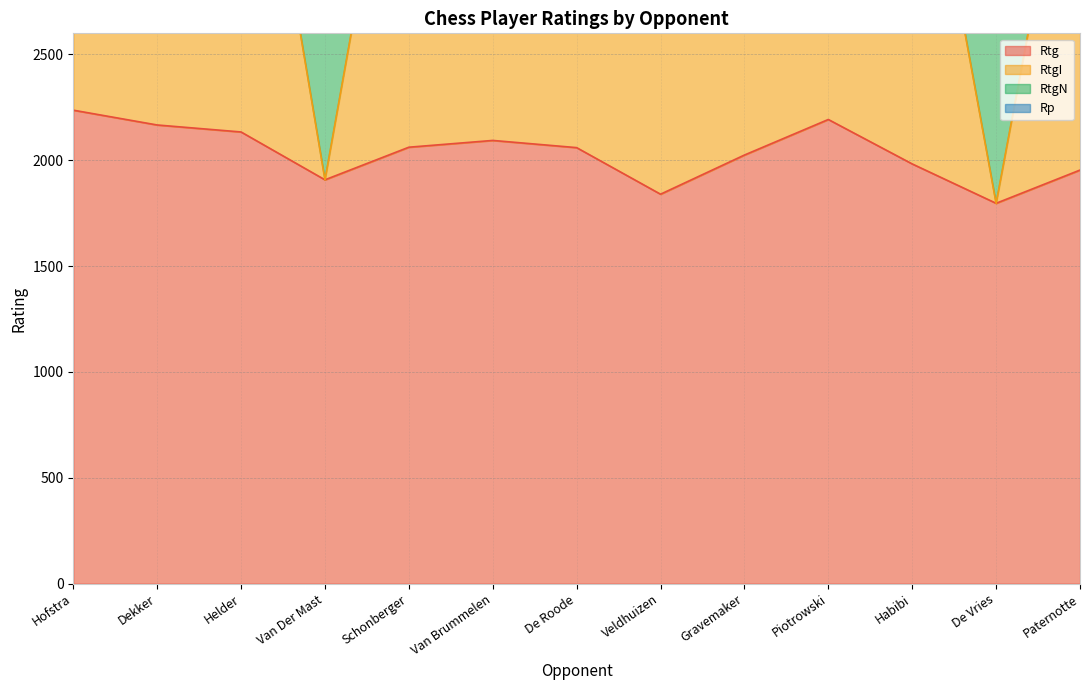

What is the maximum value for Rtg?

2237